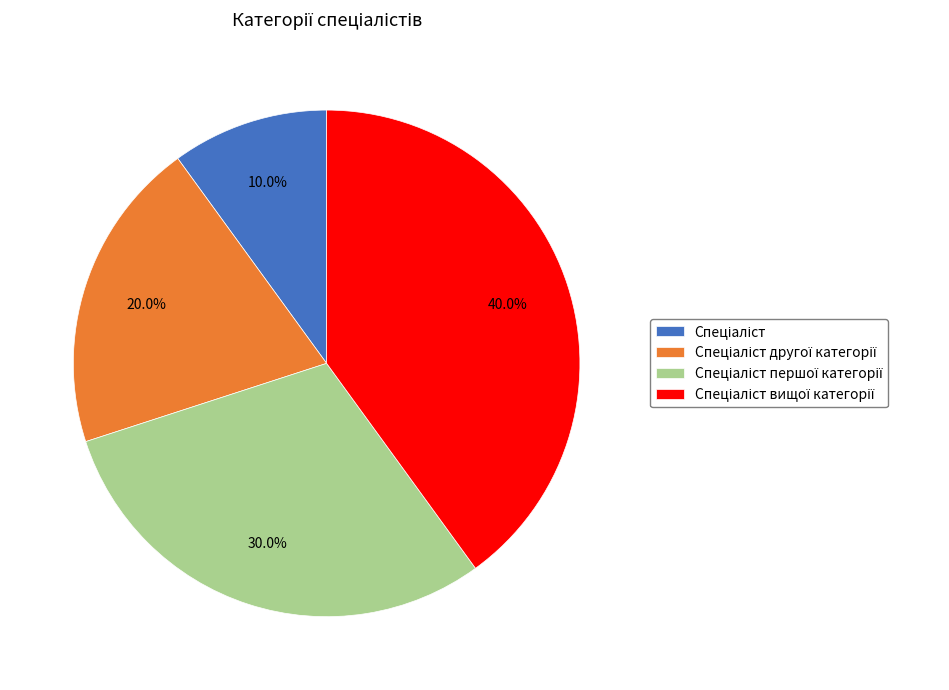

To the nearest percent, what is the average slice percentage?

25%